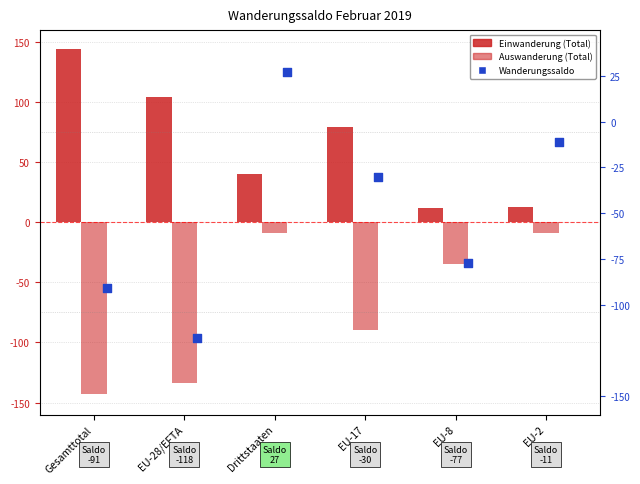

What are all the series names shown in the legend?

Einwanderung (Total), Auswanderung (Total), Wanderungssaldo